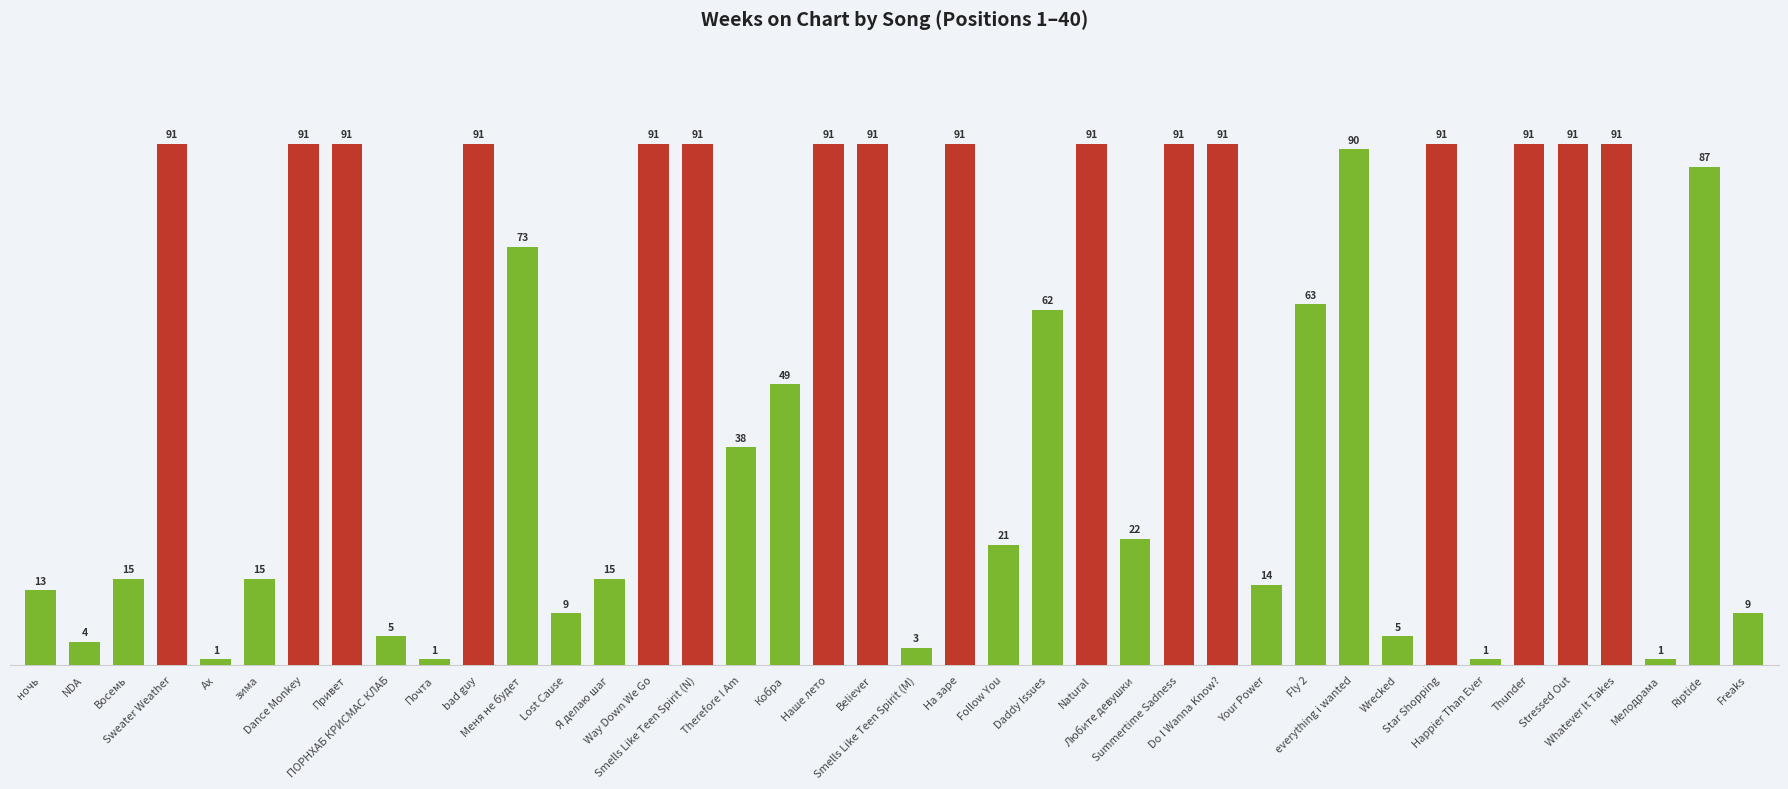

What is the label of the 21st bar from the left?

Smells Like Teen Spirit (M)